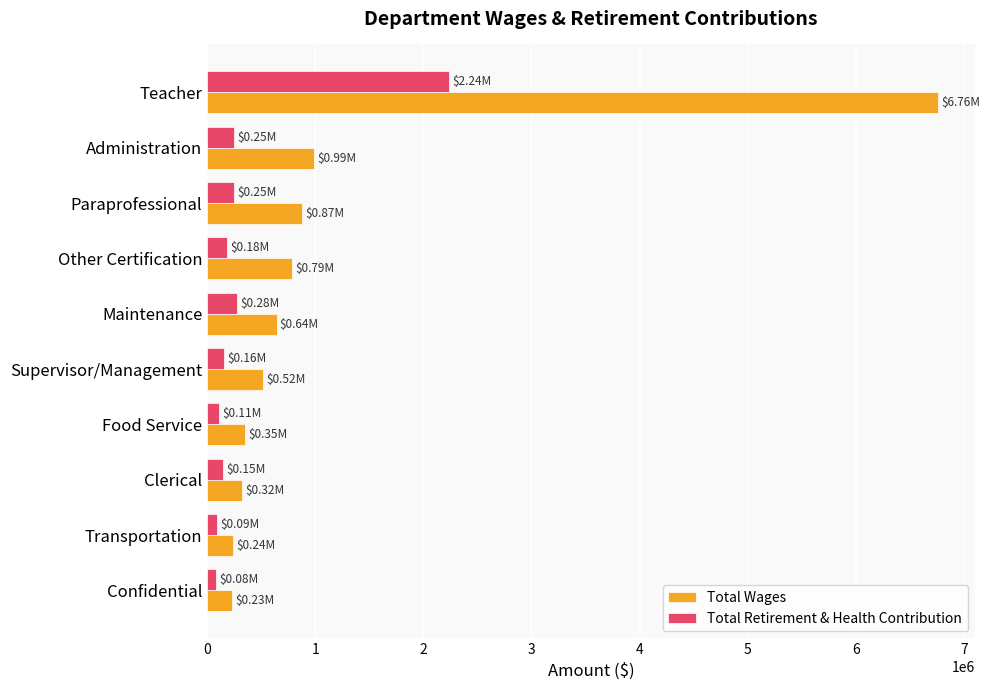

What are all the series names shown in the legend?

Total Wages, Total Retirement & Health Contribution